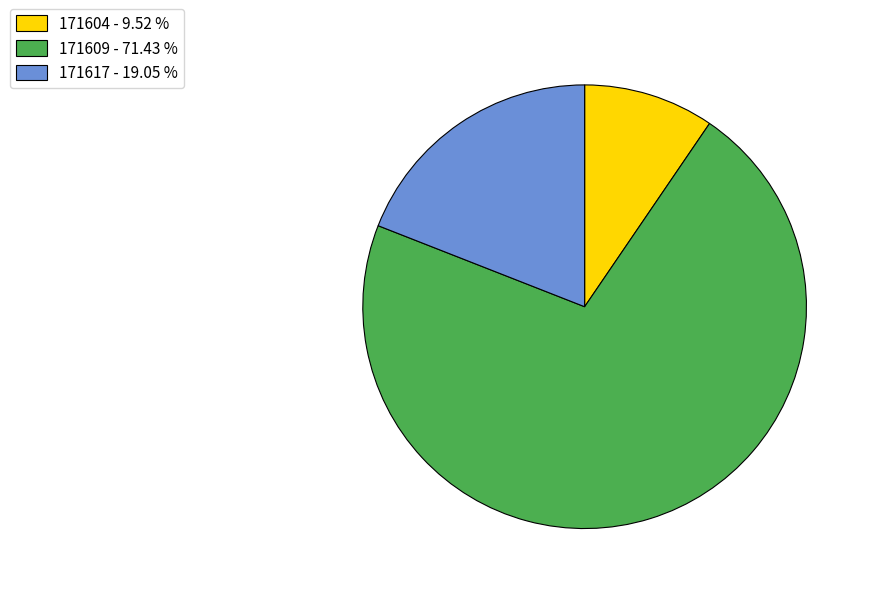

Count the number of slices in the pie.

3